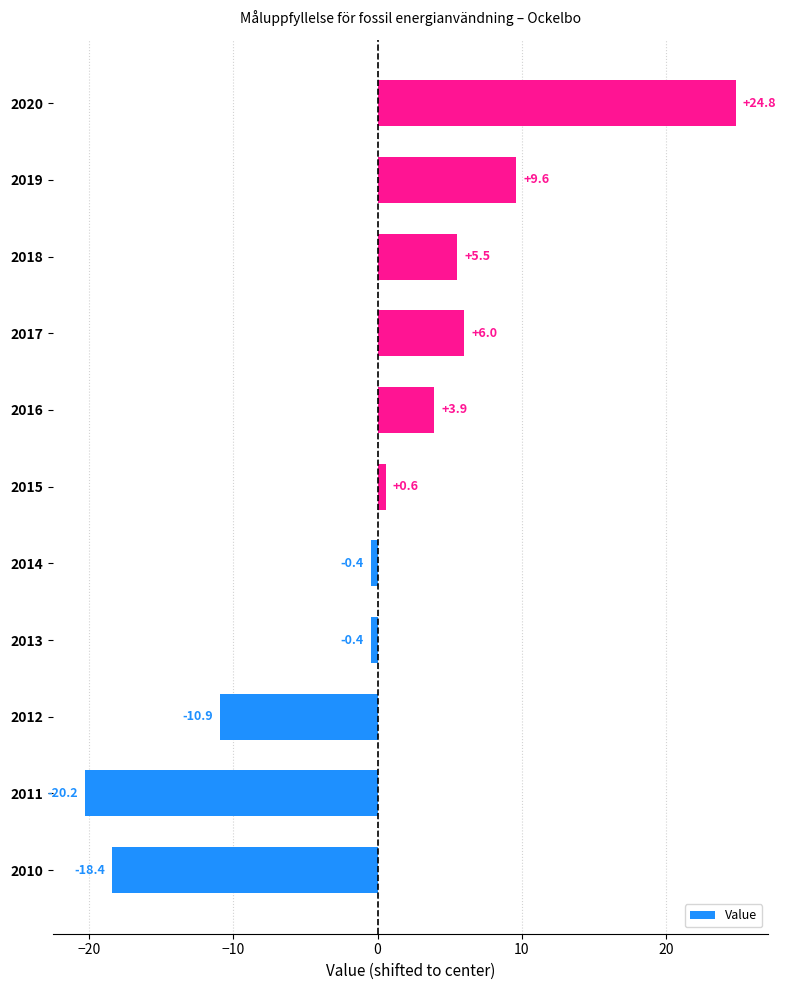

What is the difference between the values at 2019 and 2012?

20.5